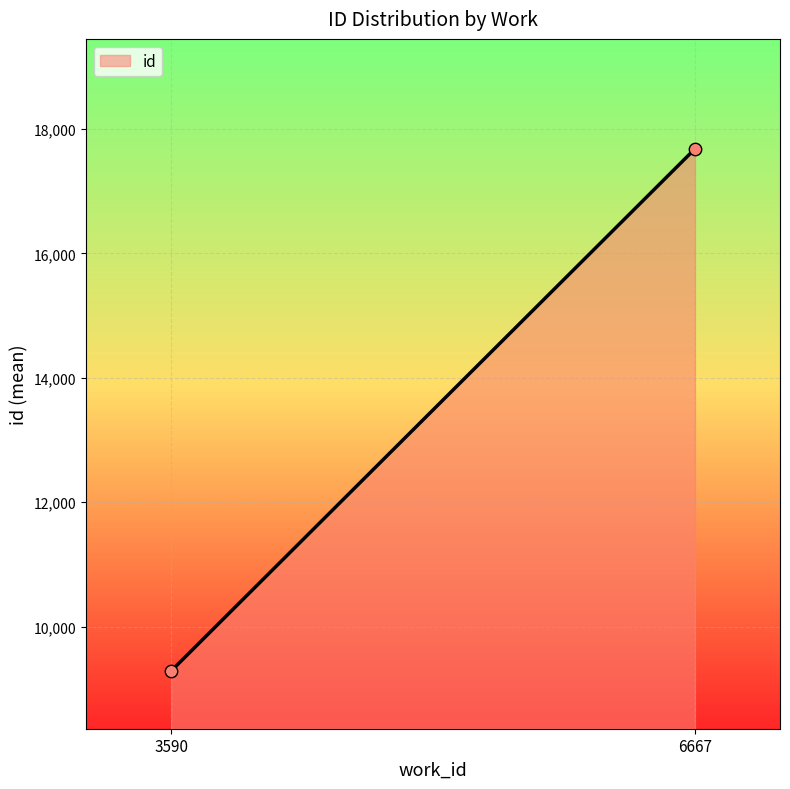

What is the greatest value displayed?

17678.5